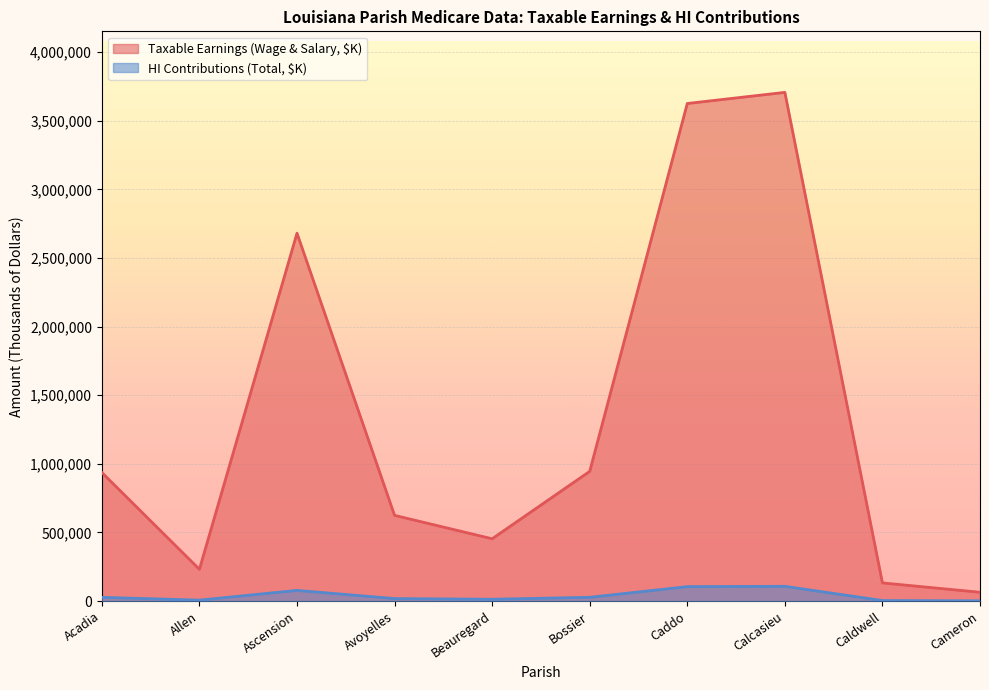

What is the total value across all series at Calcasieu?

3814646